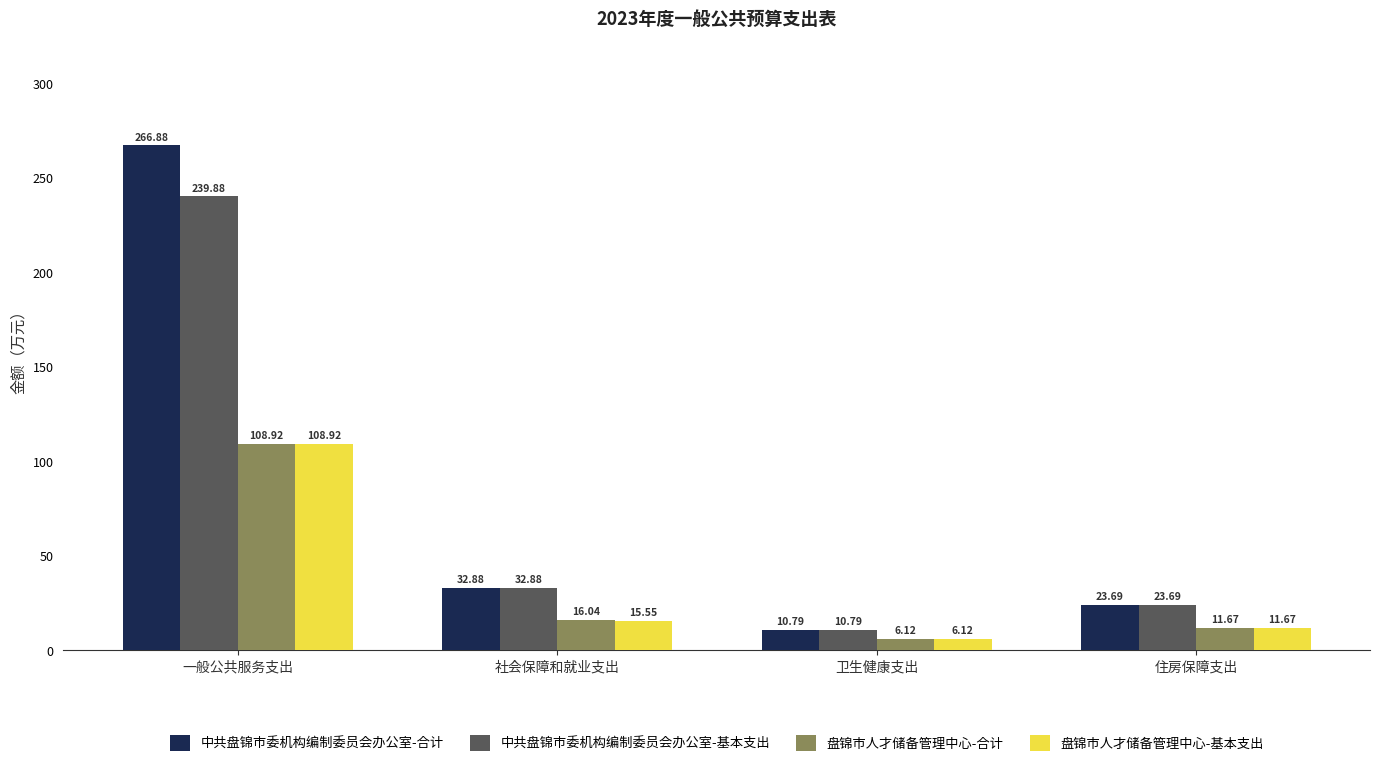

What are all the series names shown in the legend?

中共盘锦市委机构编制委员会办公室-合计, 中共盘锦市委机构编制委员会办公室-基本支出, 盘锦市人才储备管理中心-合计, 盘锦市人才储备管理中心-基本支出